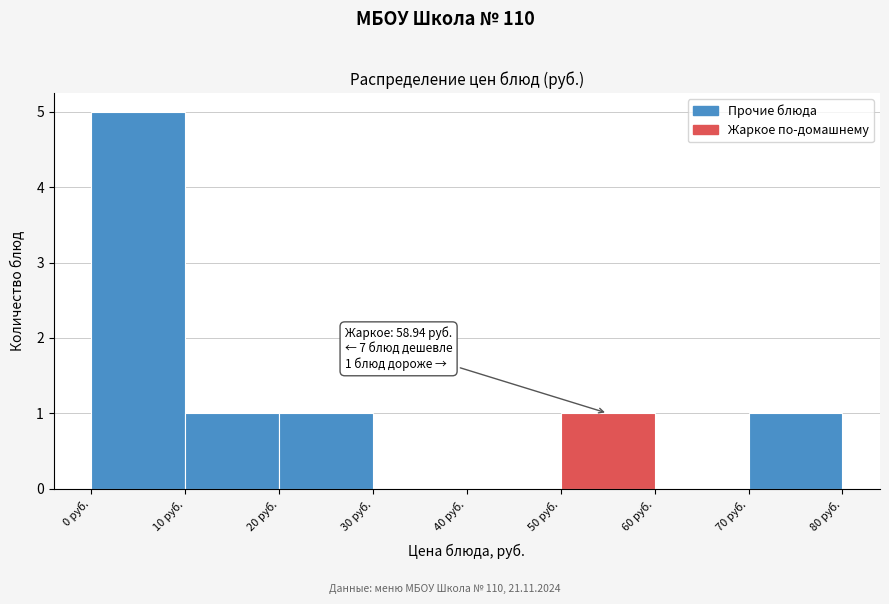

Over which range of the x-axis is the bar tallest?

0 to 10